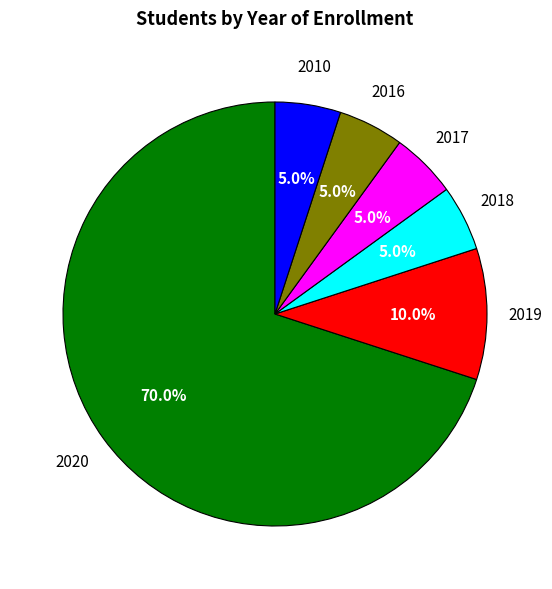

Count the number of slices in the pie.

6